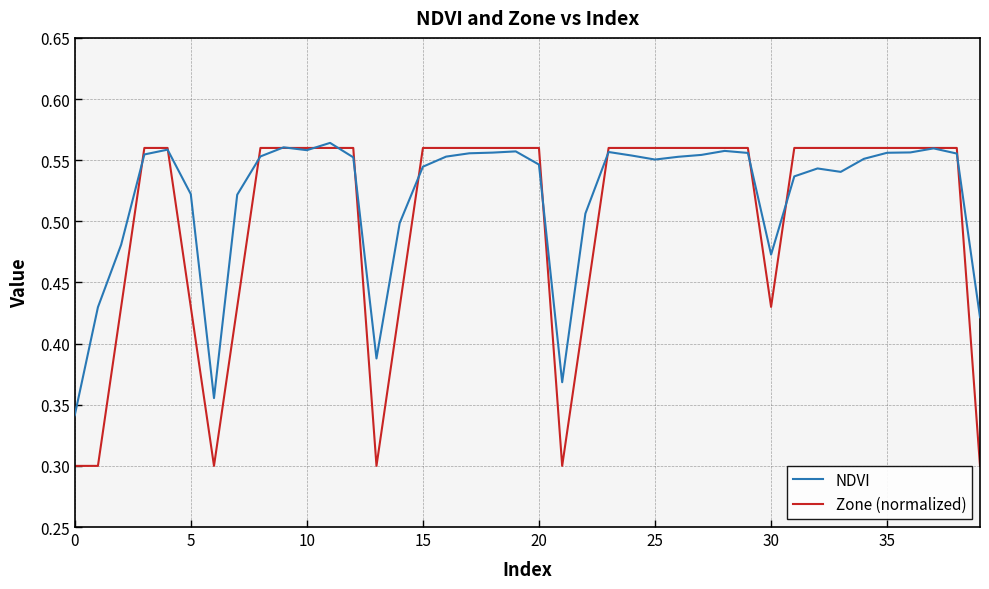

Rank the series by their average value, from highest to lowest.

NDVI, Zone (normalized)